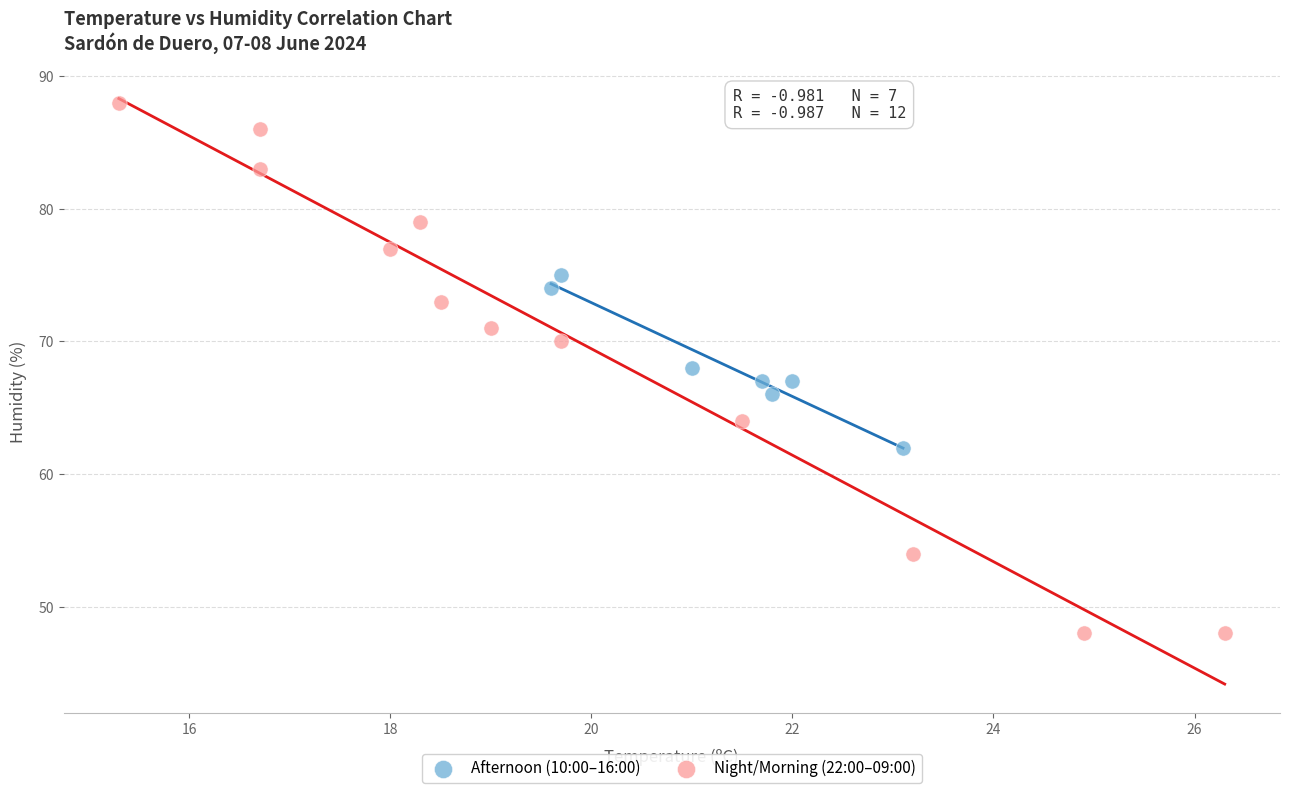

Which series contains the lowest Y value?

Night/Morning (22:00–09:00)